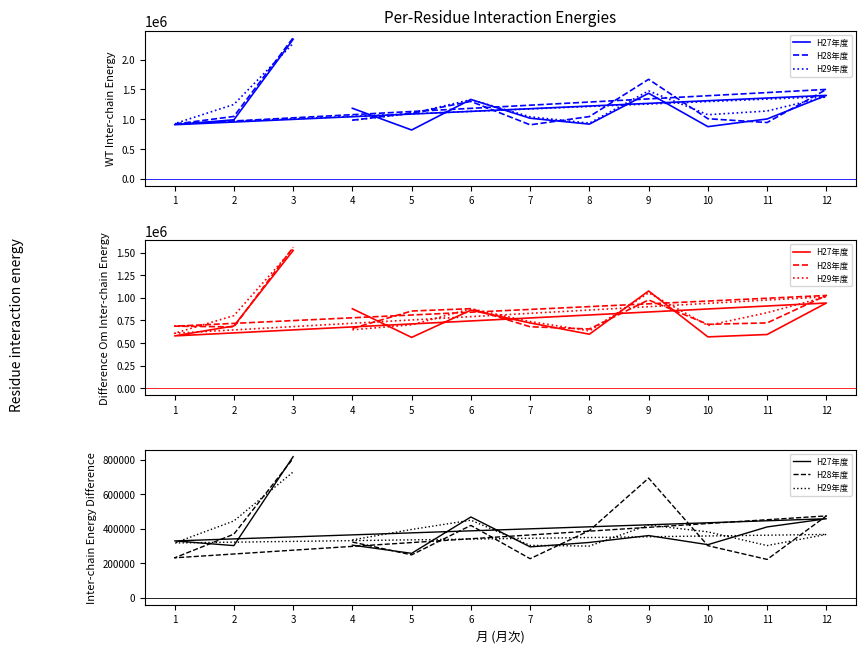

True or false: H29年度 and H27年度 intersect in this chart.

True